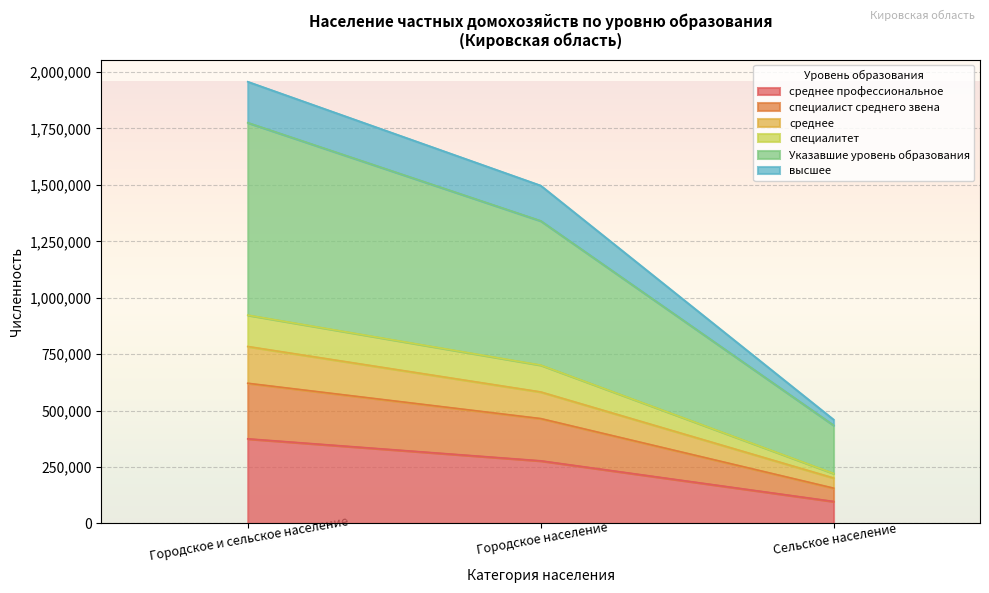

The value of среднее профессиональное at Сельское население is 97394. True or false?

True